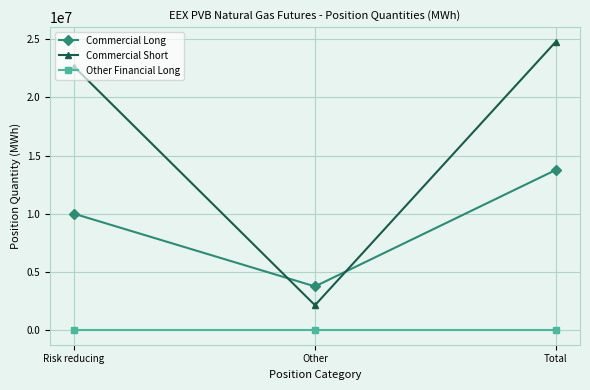

Is this an area chart (filled region under the line)?

No